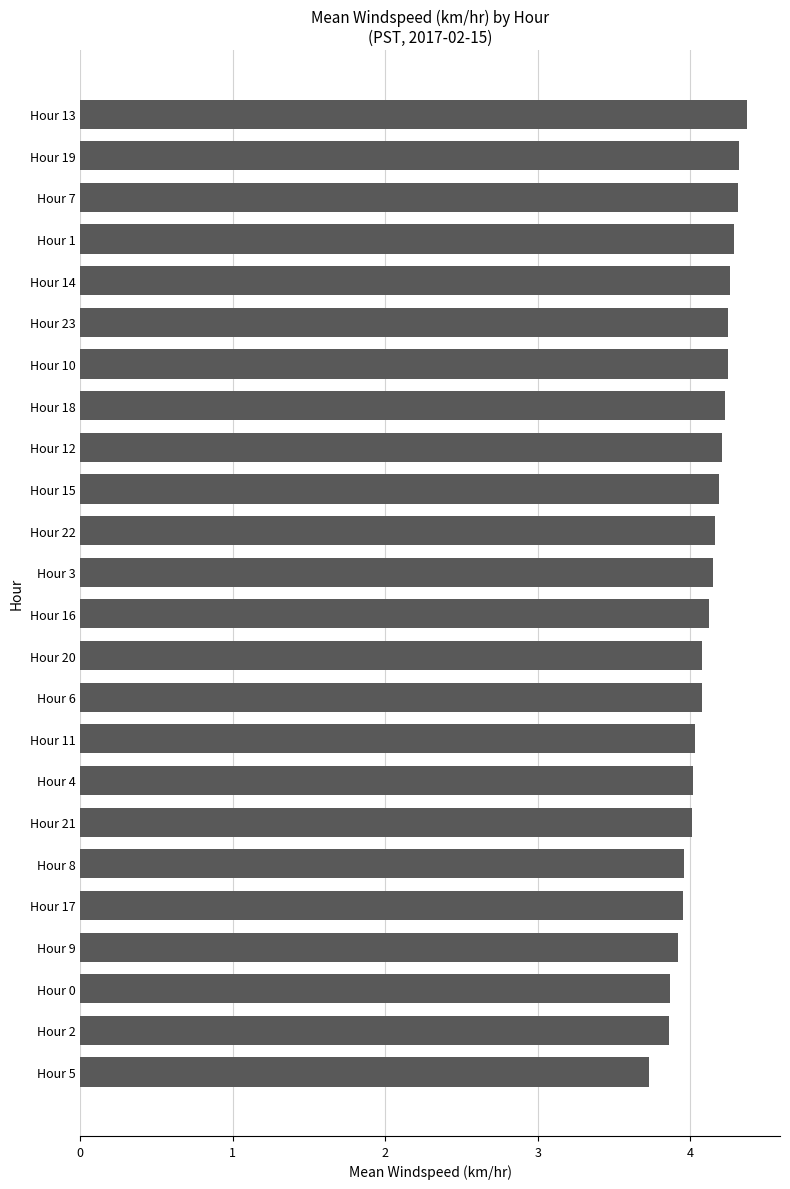

What is the difference between the maximum and minimum values?

0.6